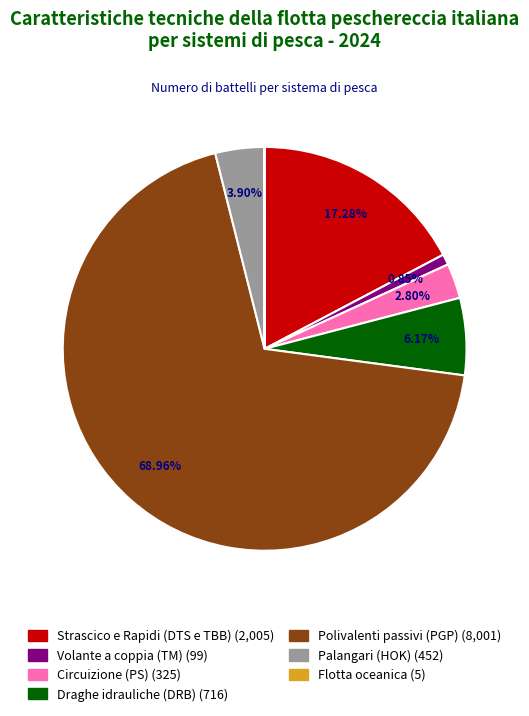

To the nearest percent, what is the difference between the largest and smallest slice percentages?

69%